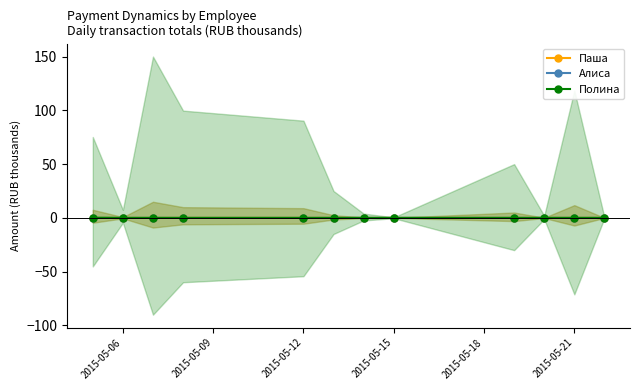

How many categories are shown in the chart?

12